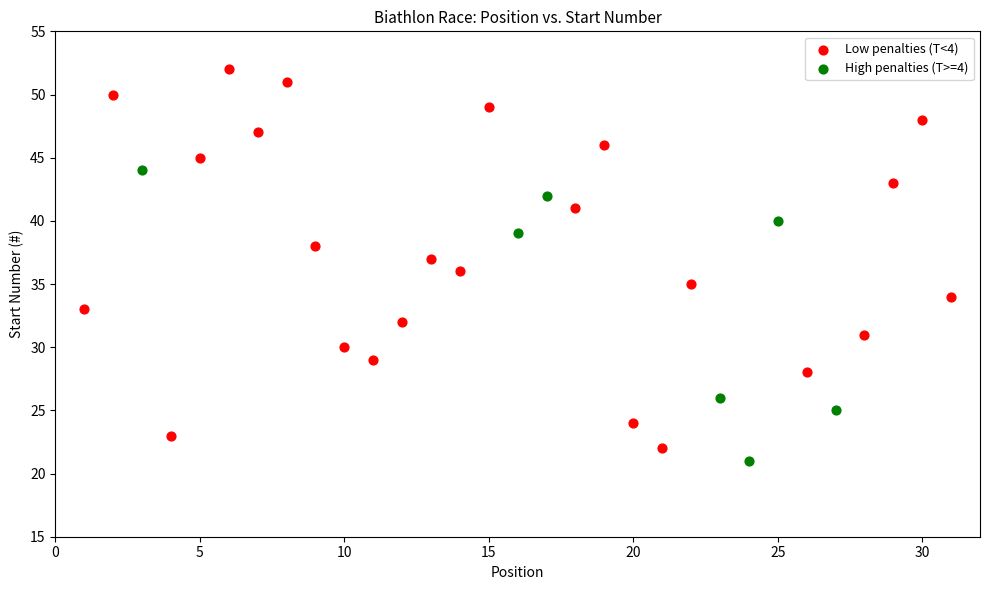

Which series has the widest spread of Y values?

Low penalties (T<4)